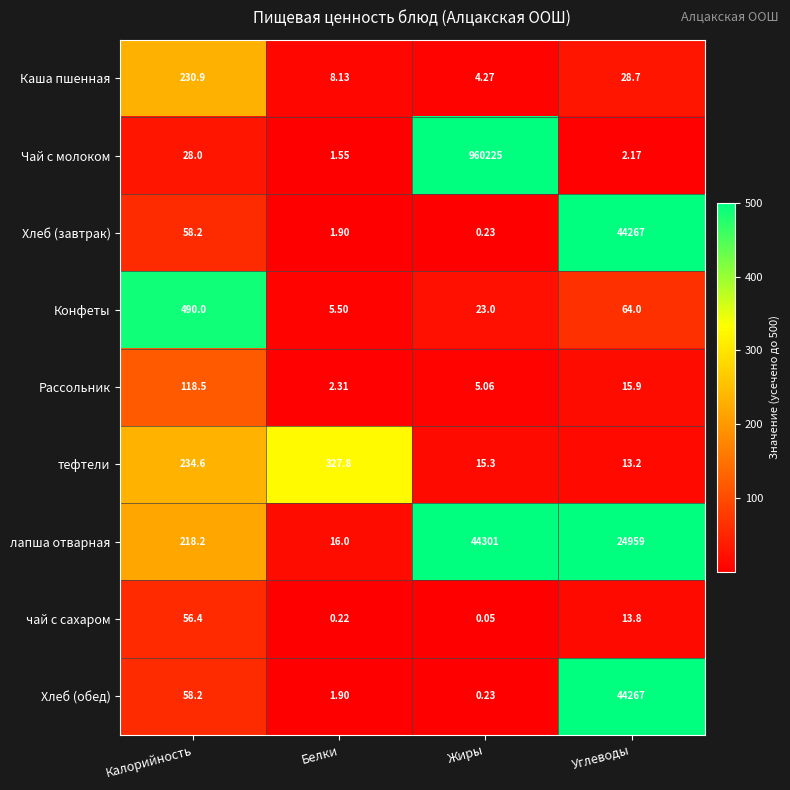

Where is лапша отварная nearest to the value 22158?

Углеводы